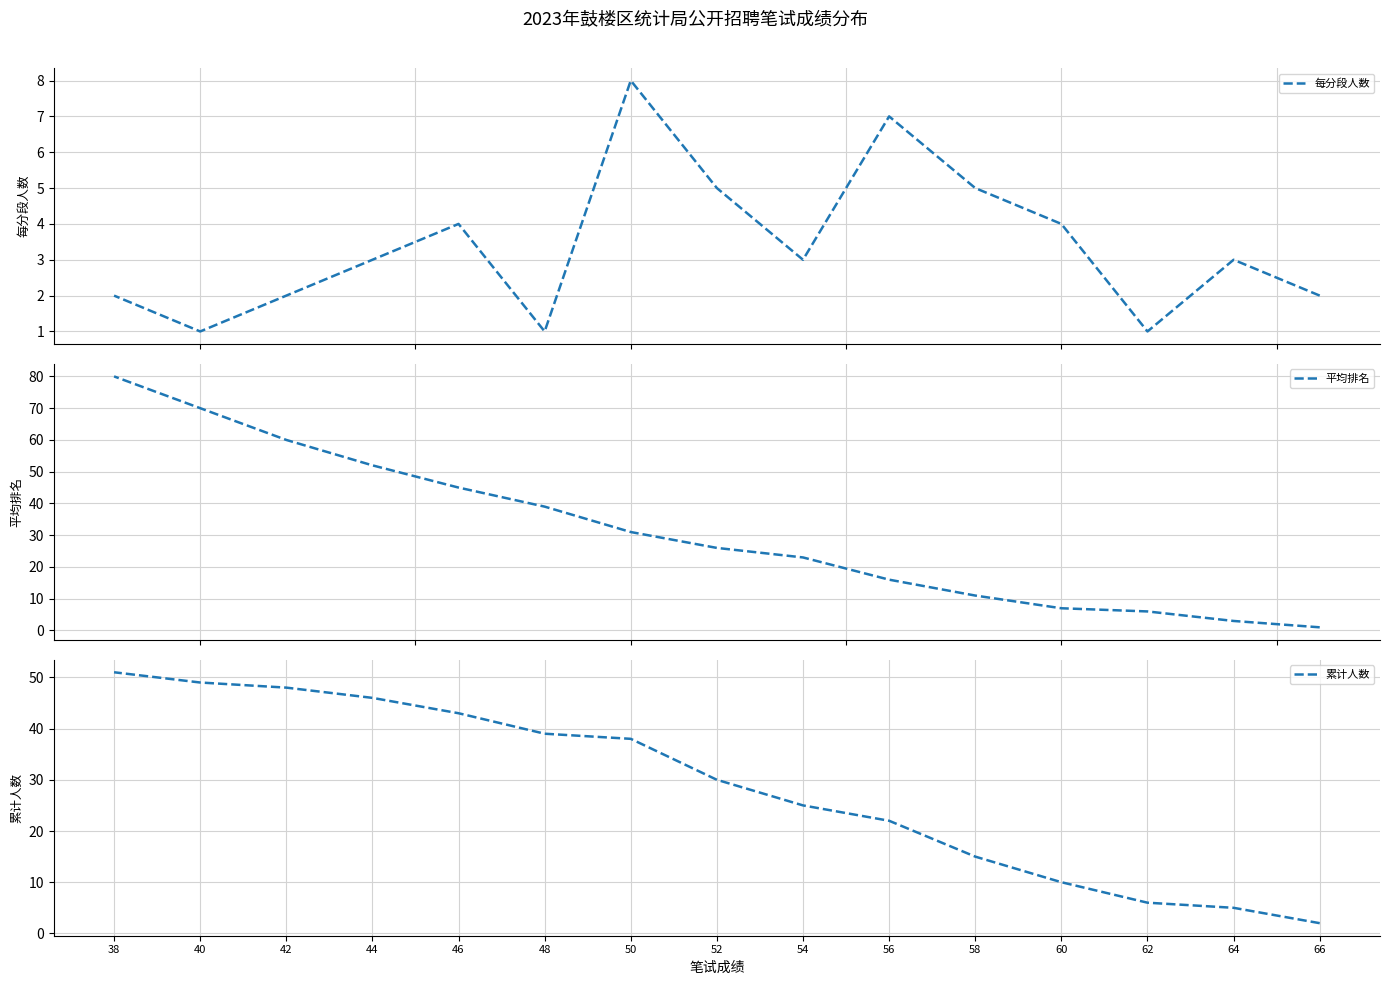

In 每分段人数, how many points are lower than both neighbors (excluding endpoints)?

4